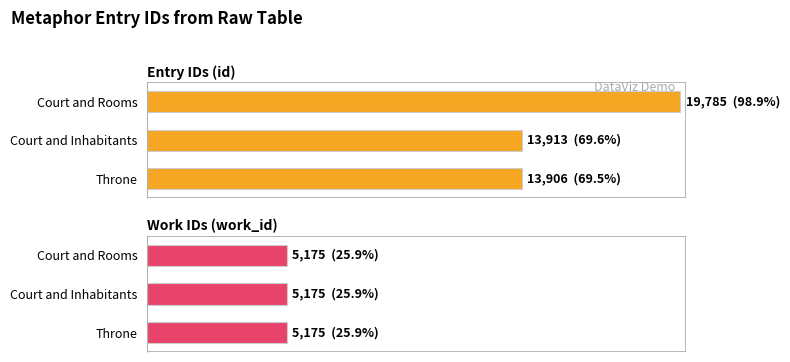

List the series in order of their peak value, lowest first.

work_id, id